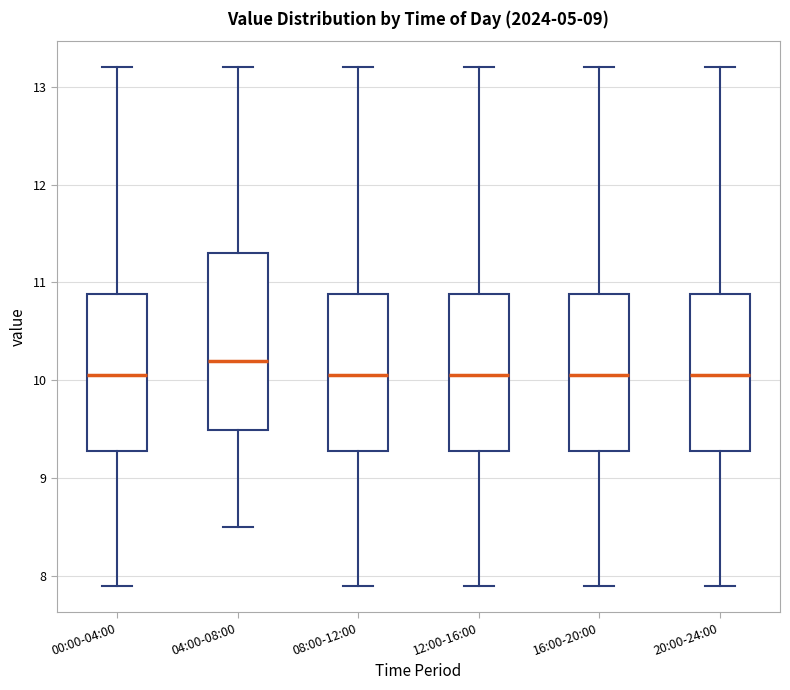

Which box's median line is the highest?

04:00-08:00